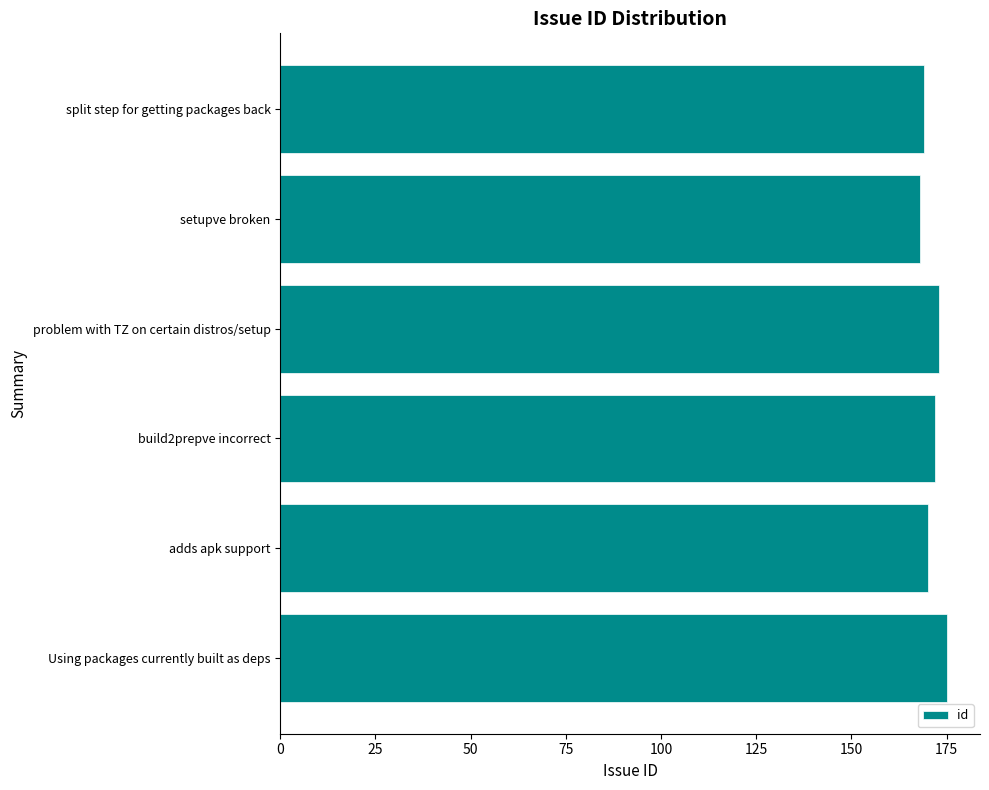

What is the value of the 1st bar from the top?

169